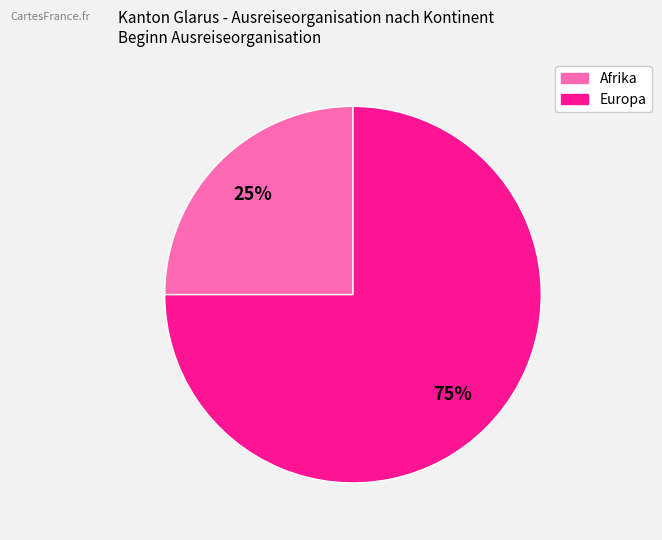

Rank the categories by value from lowest to highest.

Afrika, Europa